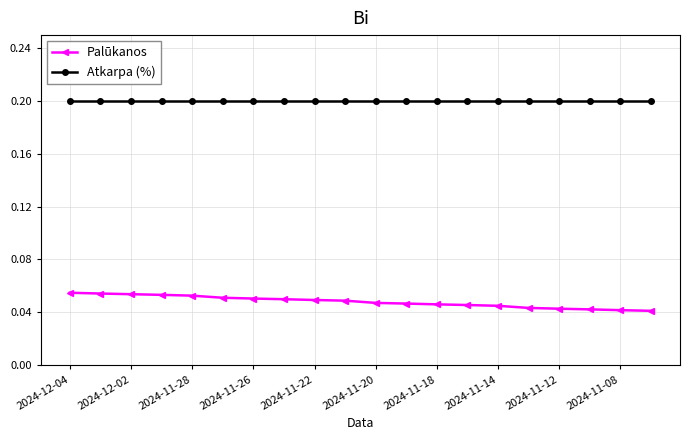

True or false: Atkarpa (%) and Palūkanos intersect in this chart.

False